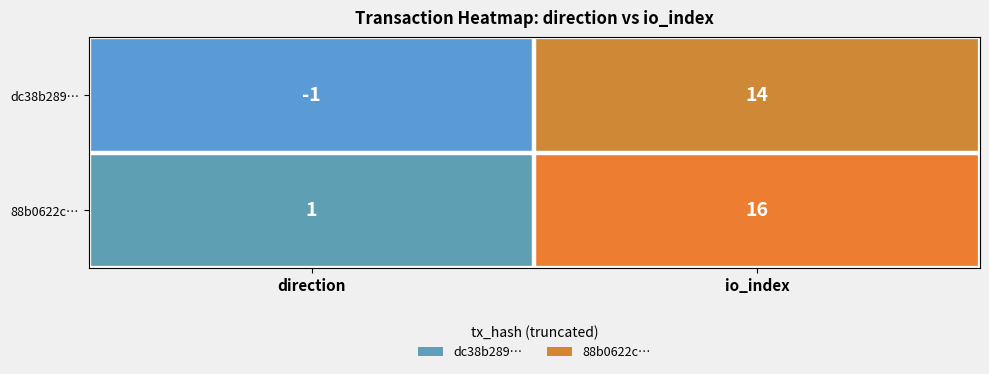

Where is dc38b289… nearest to the value 6?

direction